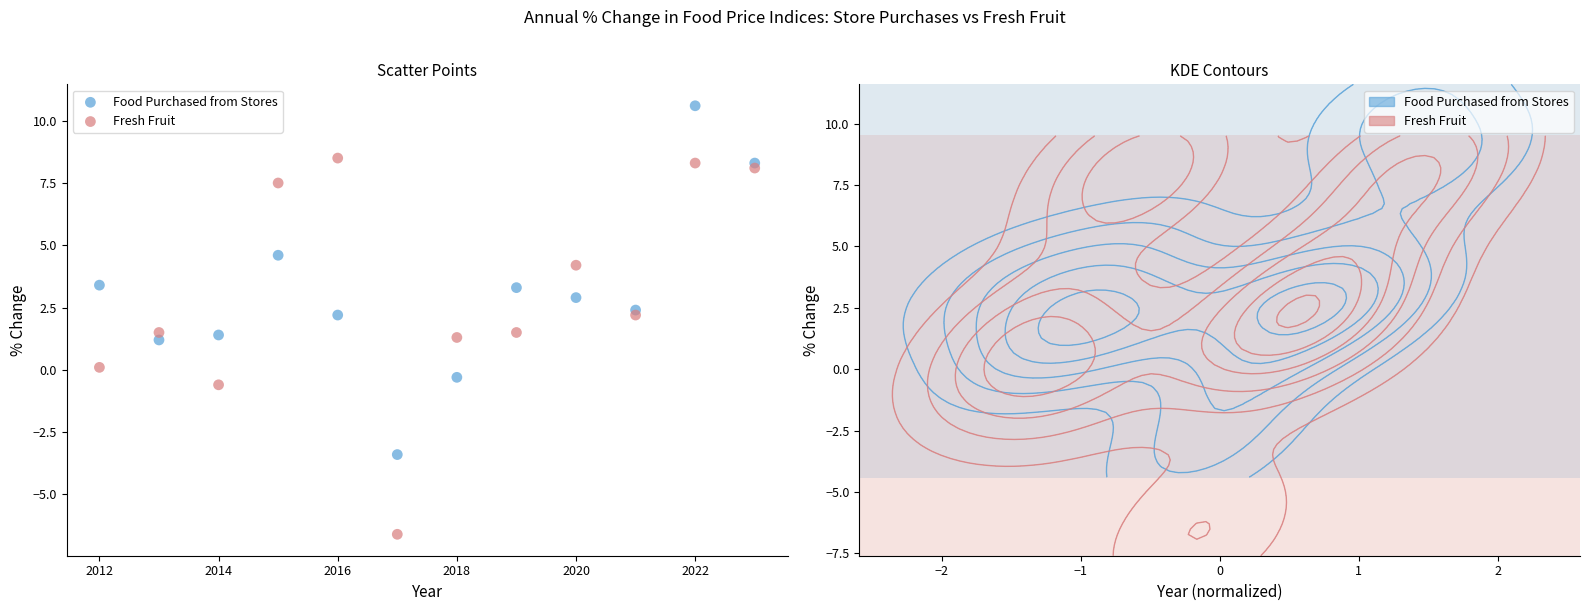

Which series reaches the minimum Y coordinate?

Fresh Fruit